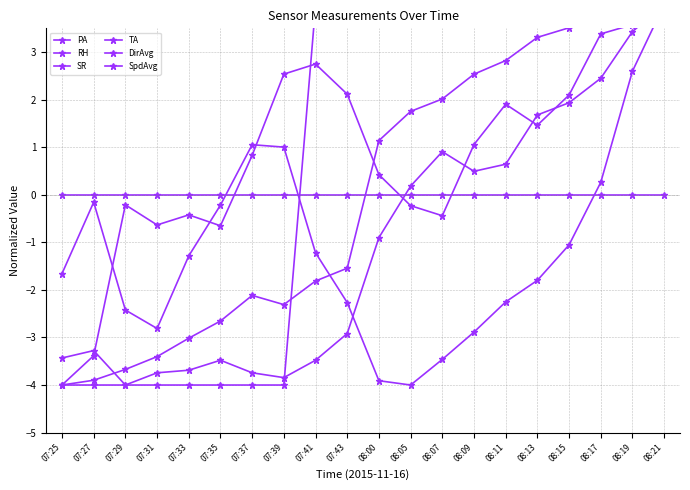

How many lines are shown in the chart?

6